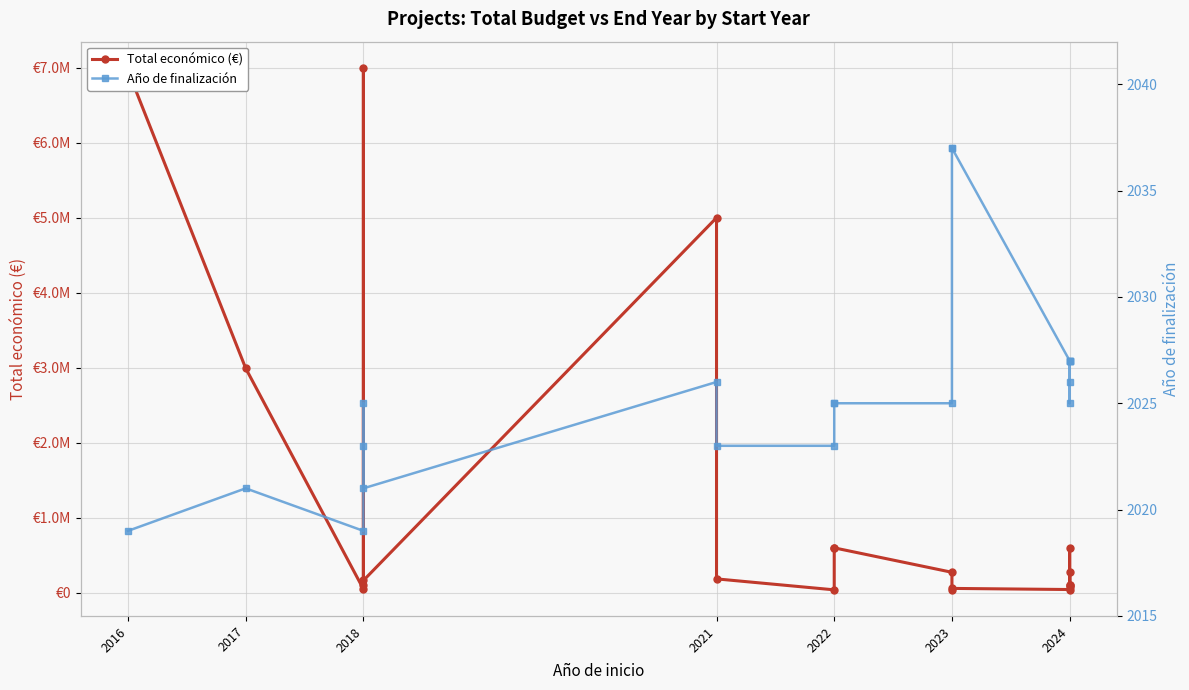

Is the value of Año de finalización at 2021 greater than the value of Total económico (€) at 2017?

No